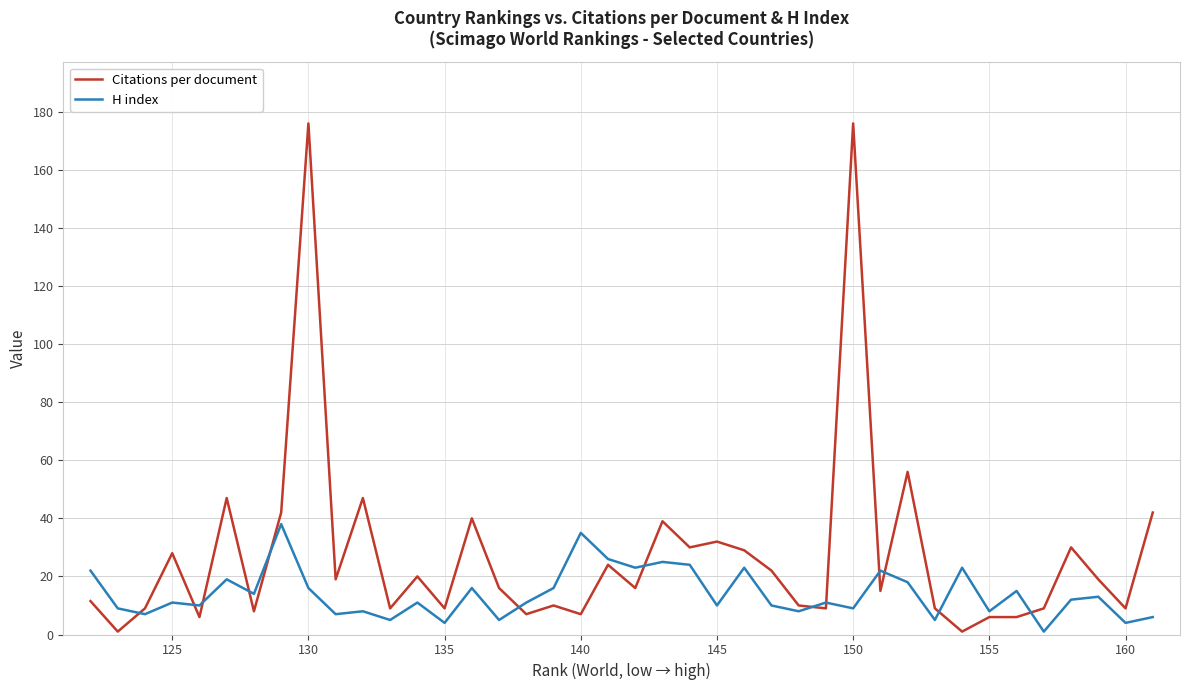

How many times do H index and Citations per document cross each other?

13